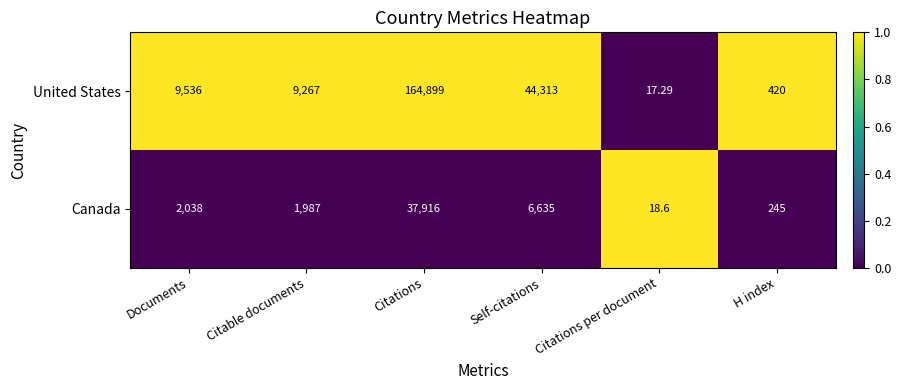

List the series in order of their overall mean, lowest first.

Canada, United States